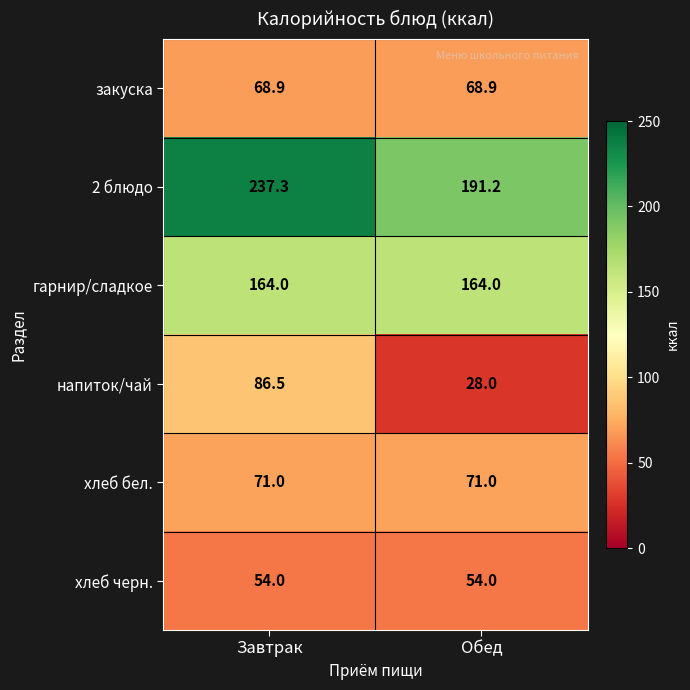

How many distinct data groups are displayed?

6